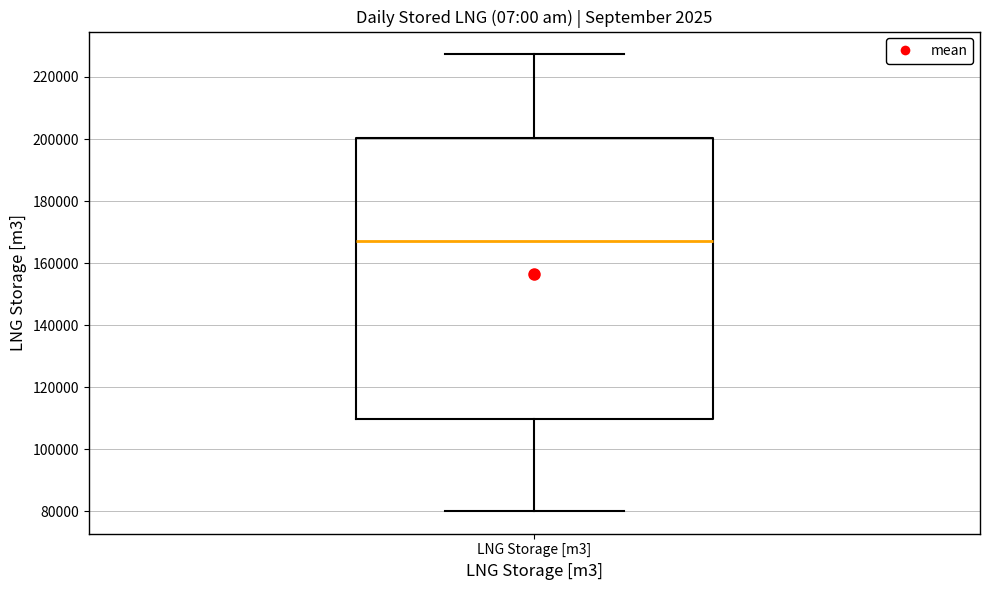

Read this box plot against the y-axis: the position of the median line, the range covered by the box, and the ends of both whiskers. The values are not printed on the chart, so give them approximately, as read against the axis.

median 168000, box 110000 to 200000, whiskers 80000 to 228000